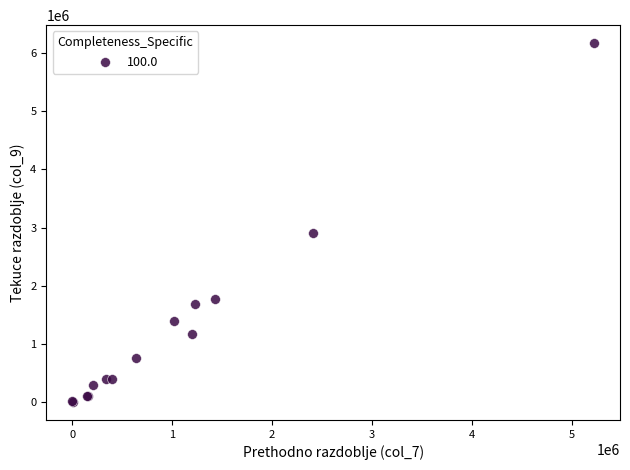

What Y value in the scatter plot is closest to 3086122?

2906402